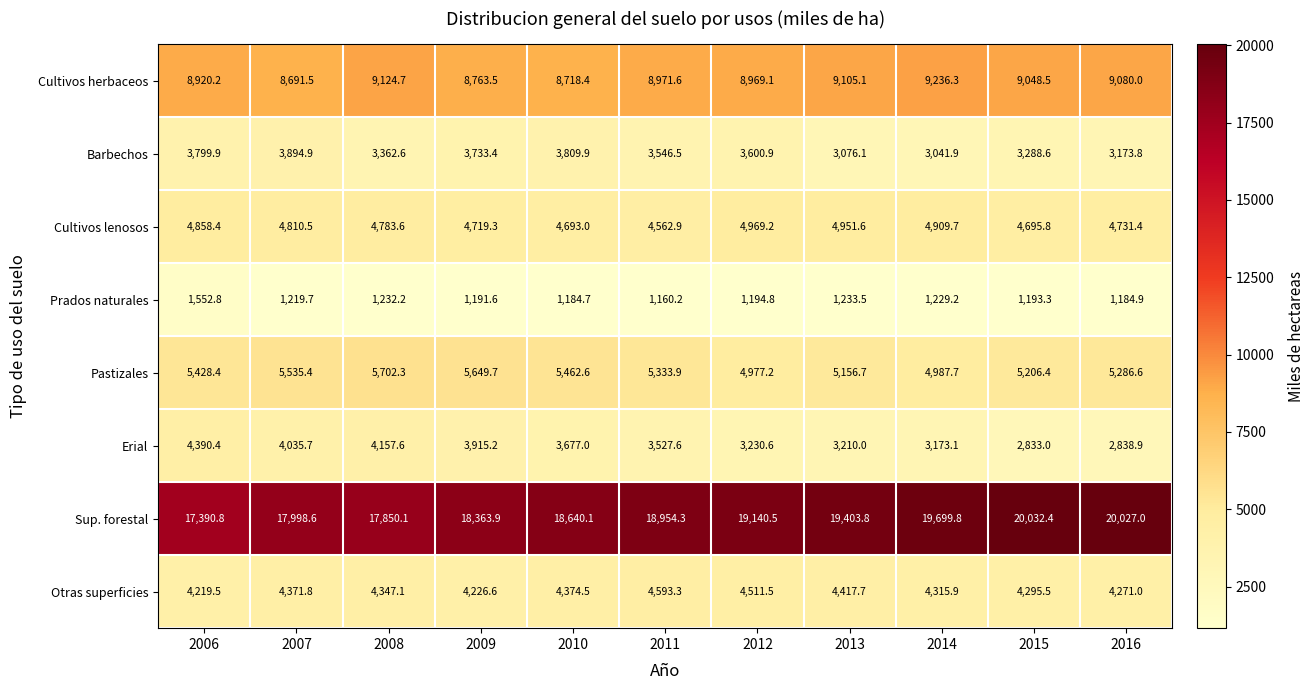

Which category has the lowest value in the Pastizales series?

2012